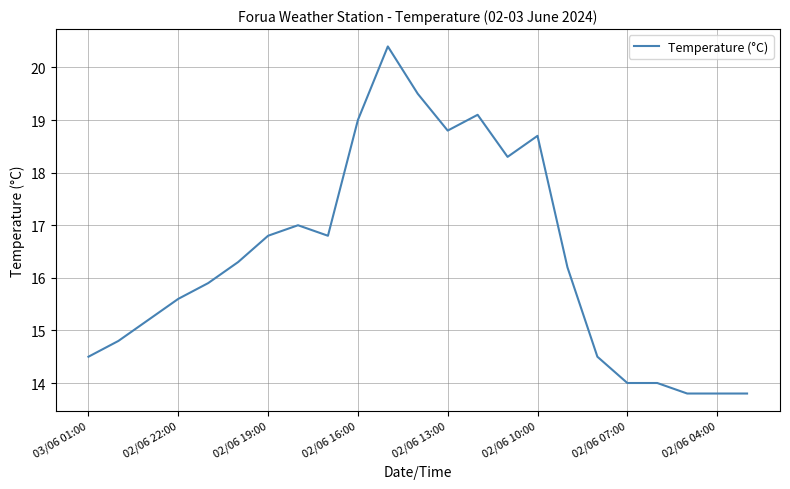

What is the average value?

16.4